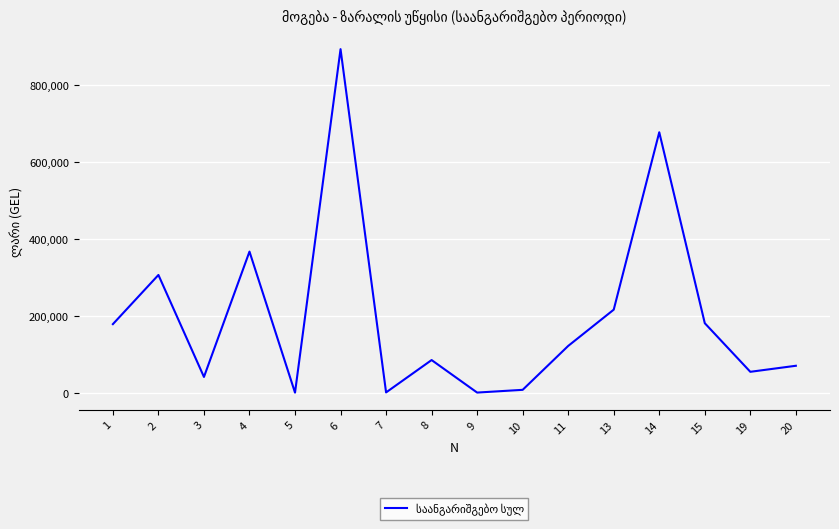

What is the change in value from 1 to 8?

-93496.8